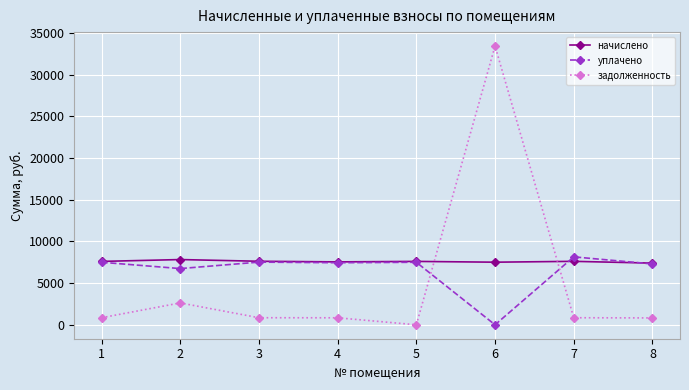

At which category is the sum across all series the highest?

6